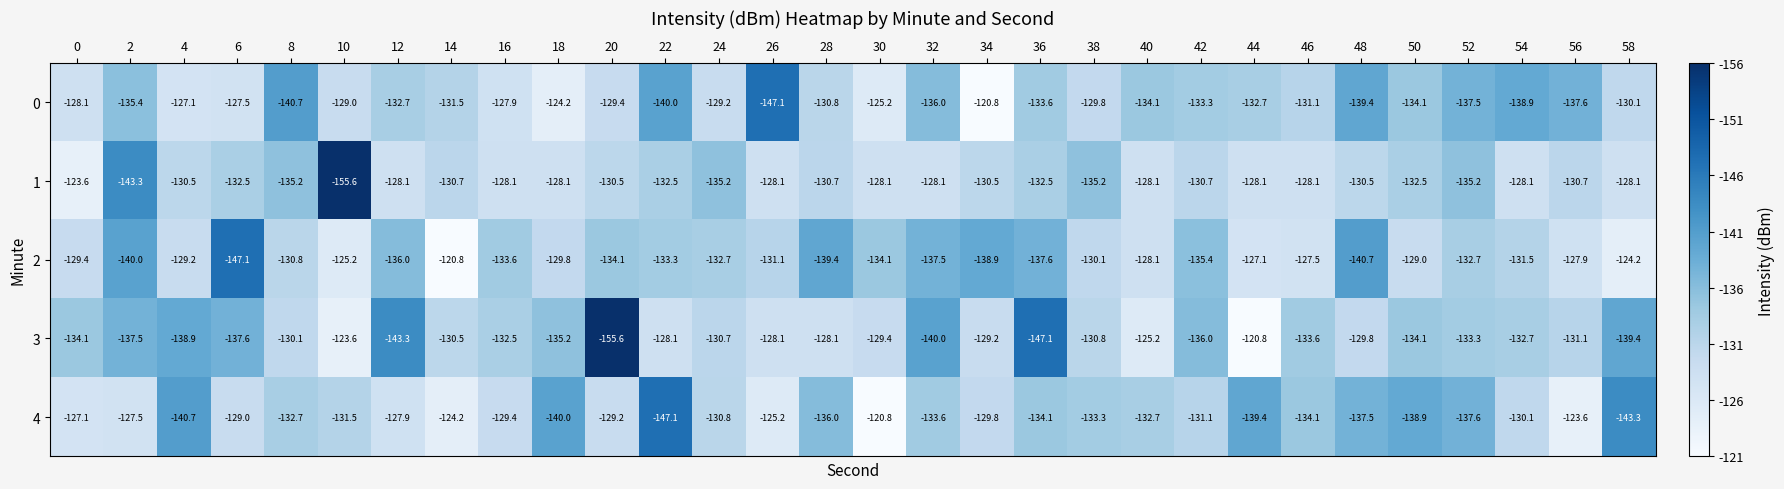

What value does the 1 series have at 42?

-130.7